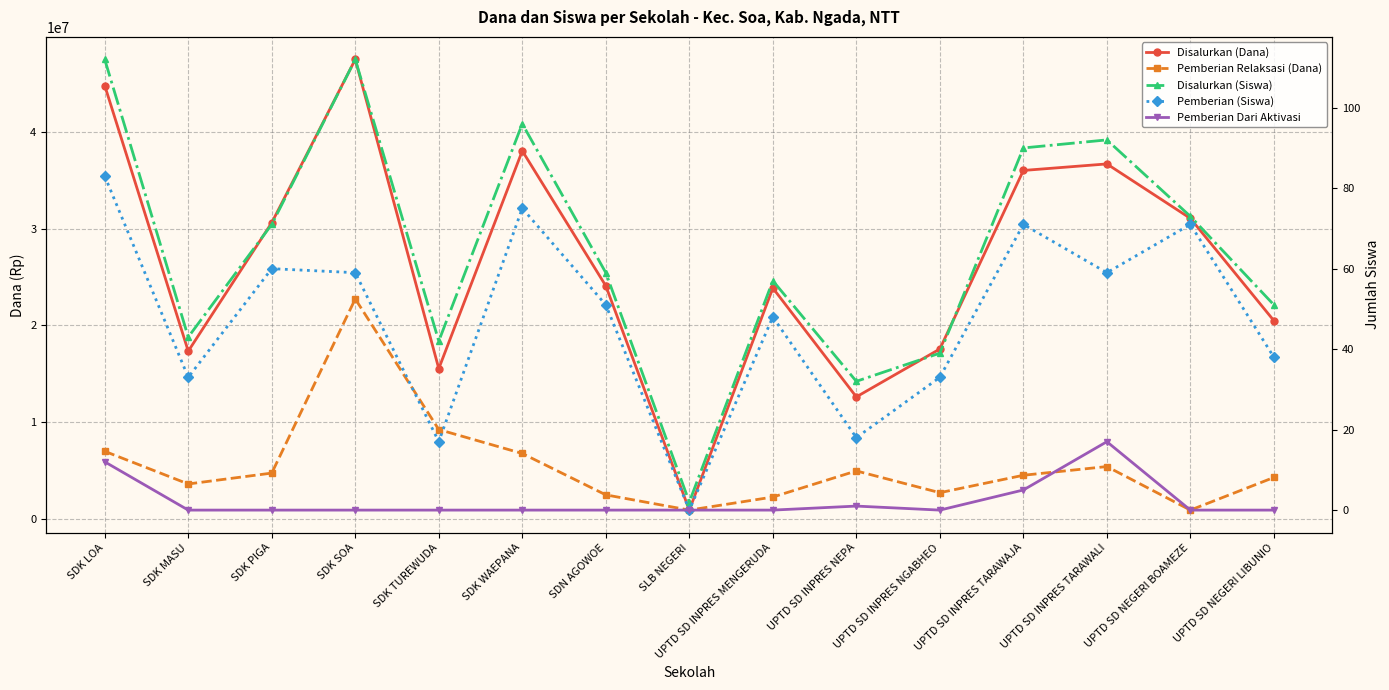

Which category has the lowest value in the Pemberian (Siswa) series?

SLB NEGERI